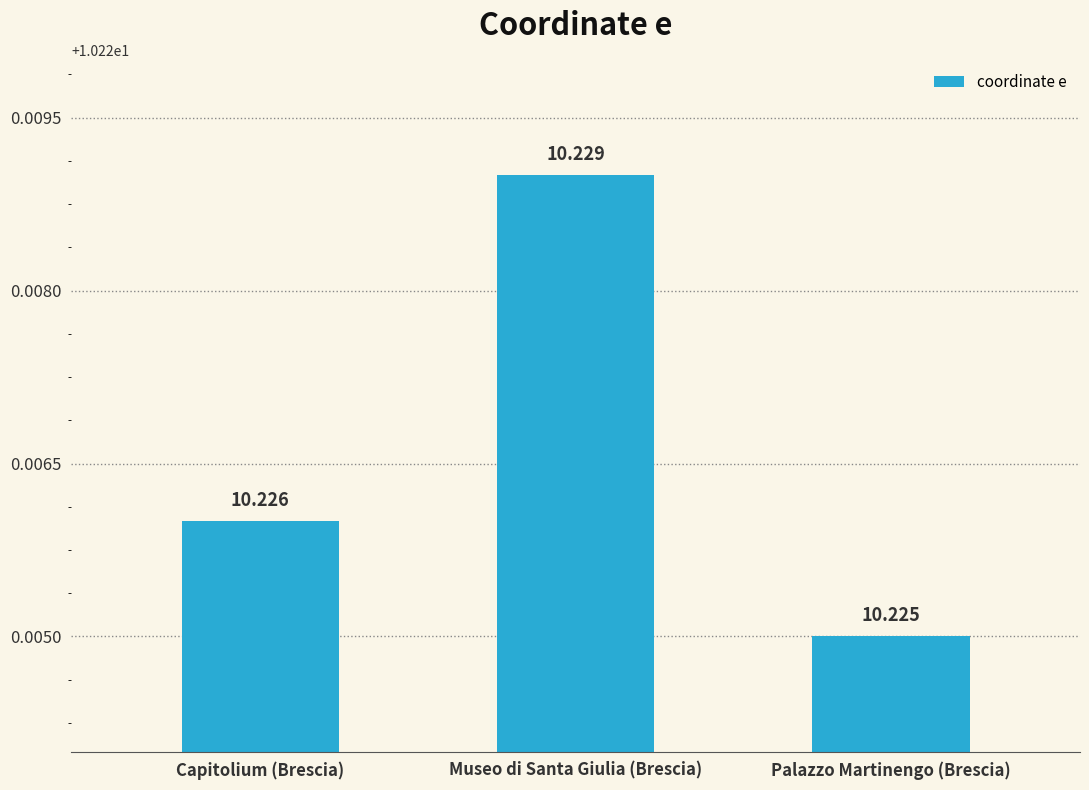

Which category has the lowest value across all series?

Palazzo Martinengo (Brescia)